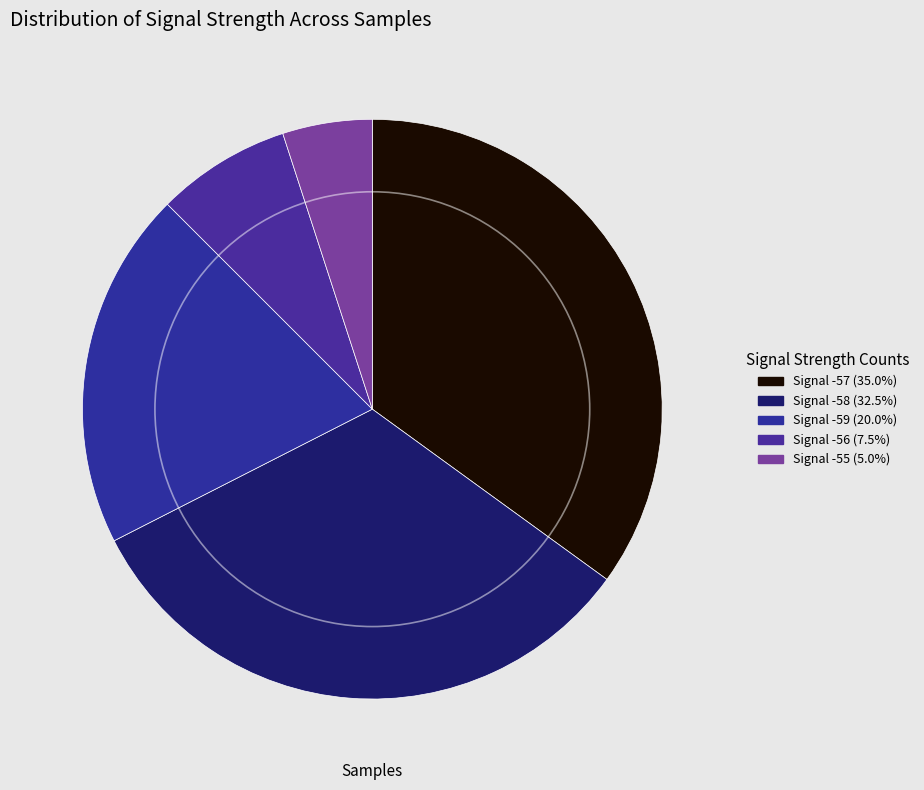

Is there a majority slice in this chart?

No